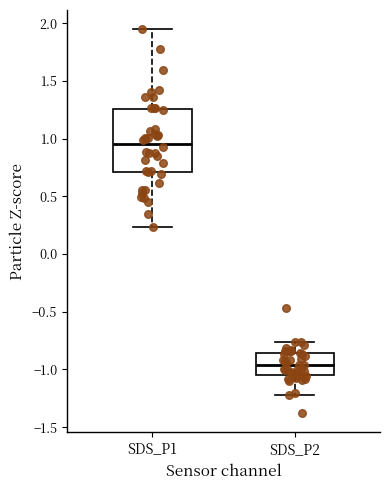

Which box has the highest median line?

SDS_P1